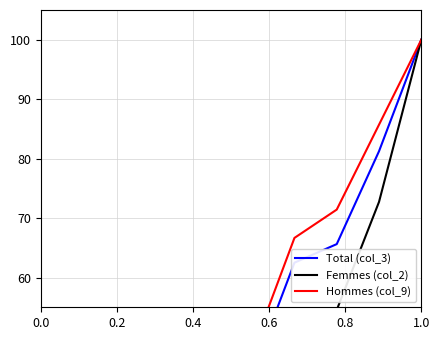

Is the value of Hommes (col_9) at 0.8 greater than the value of Total (col_3) at 0.8?

Yes